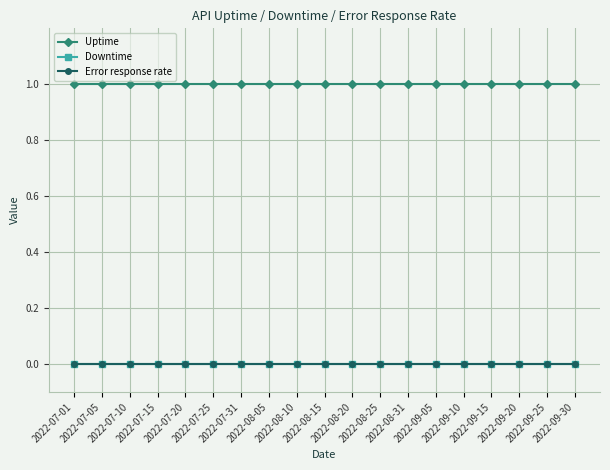

What is the label of the 4th point from the right?

2022-09-15